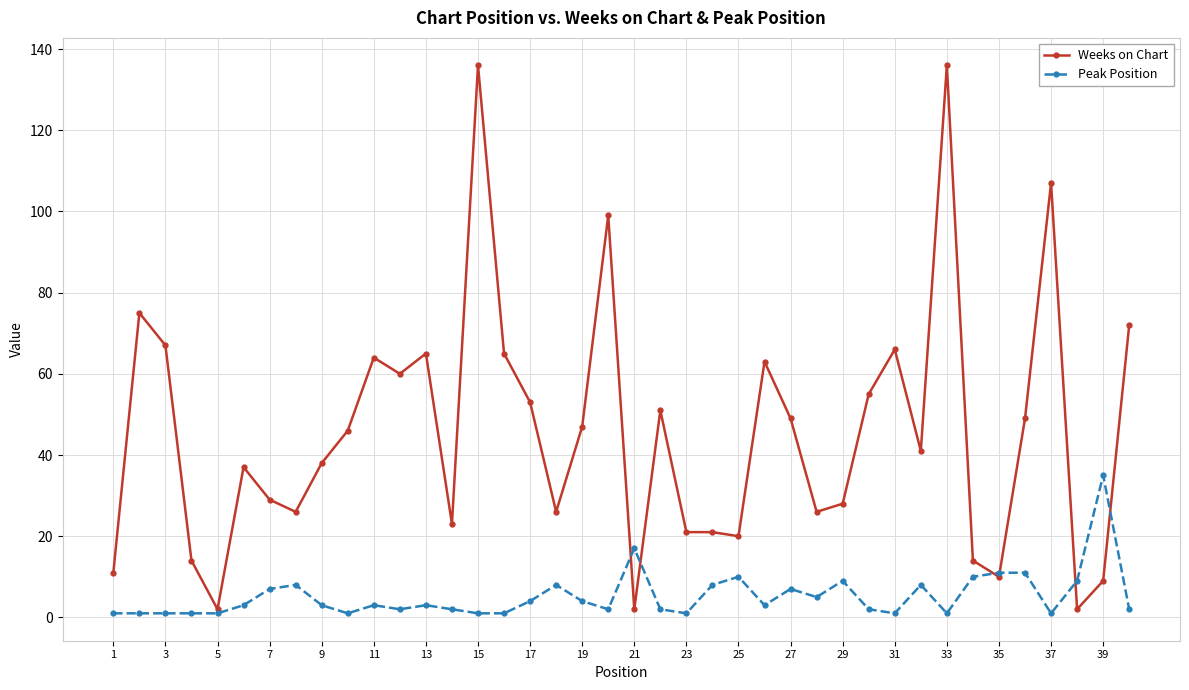

What is the greatest value displayed?

136